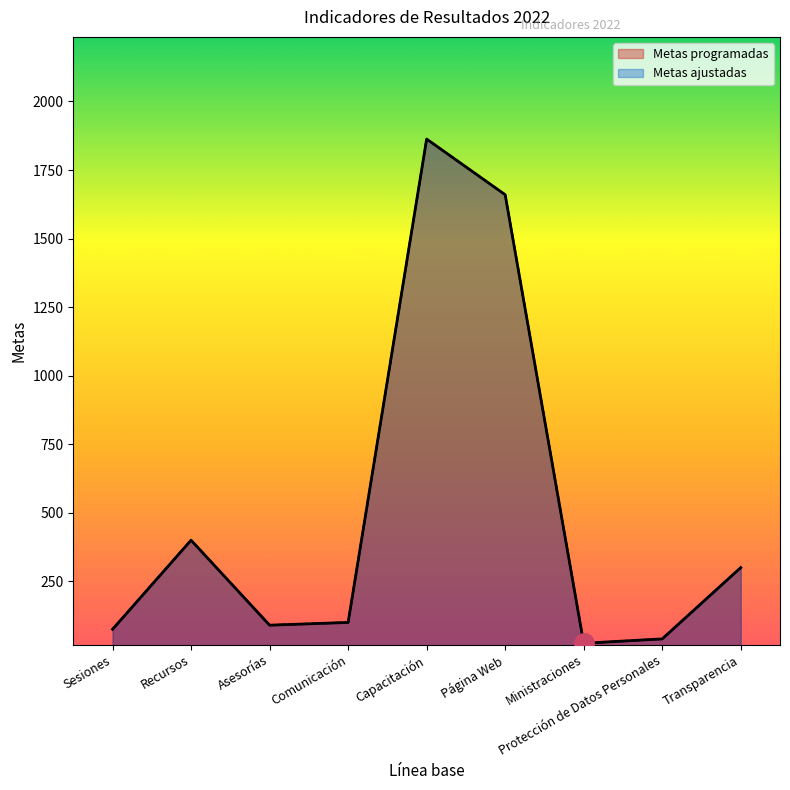

How many interior local peaks does the Metas ajustadas series have?

2